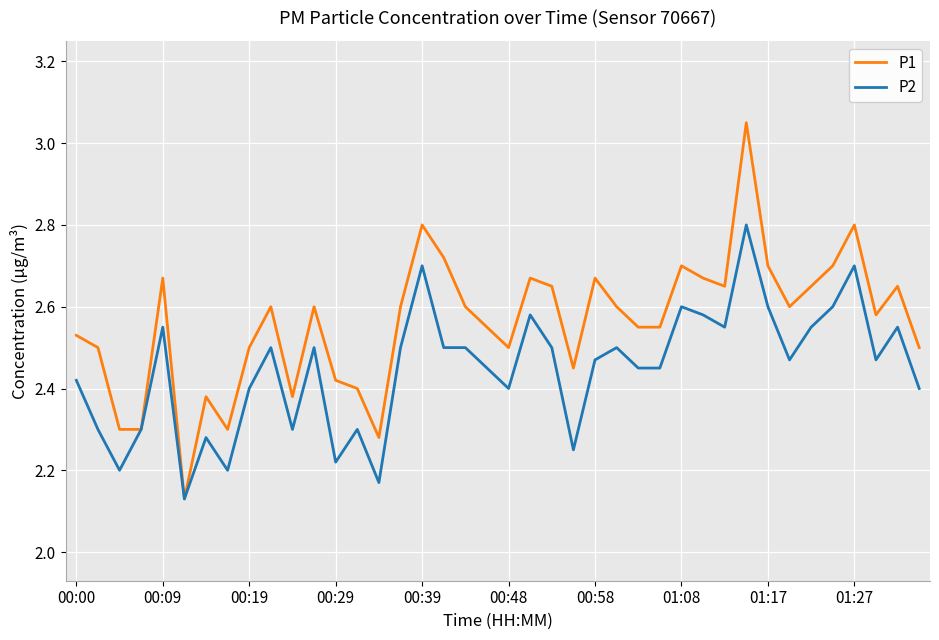

Which series has the largest range (max minus min)?

P1